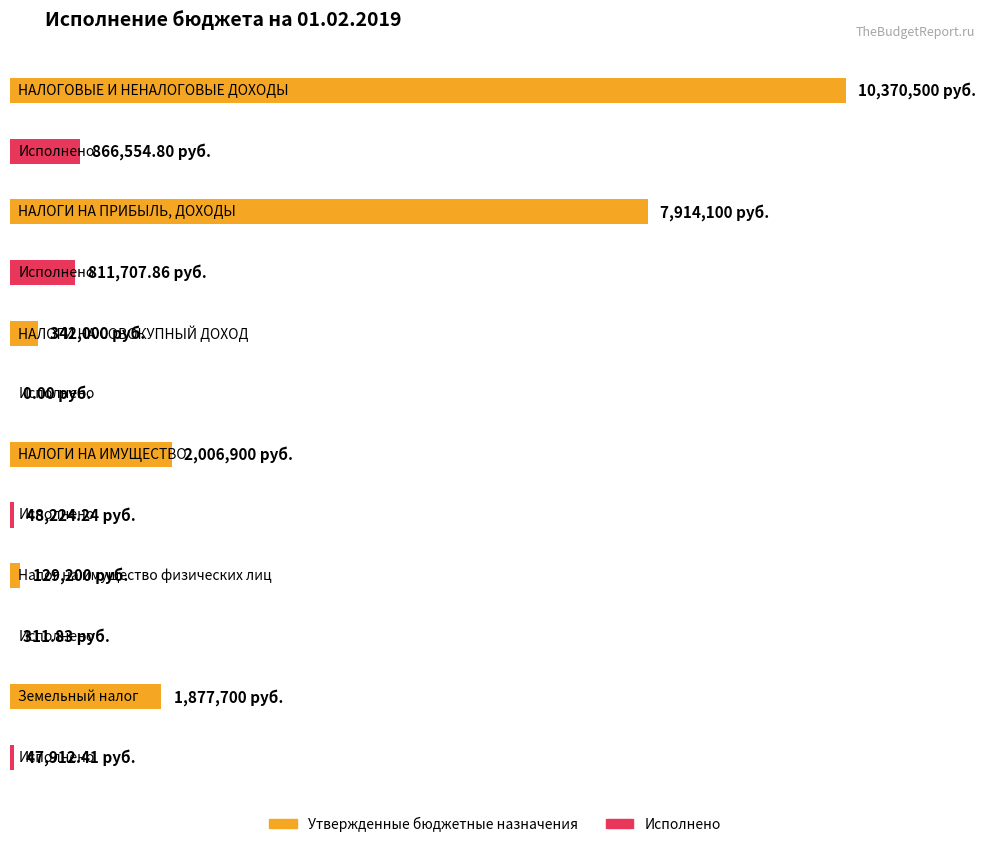

How many bars are there in total?

12